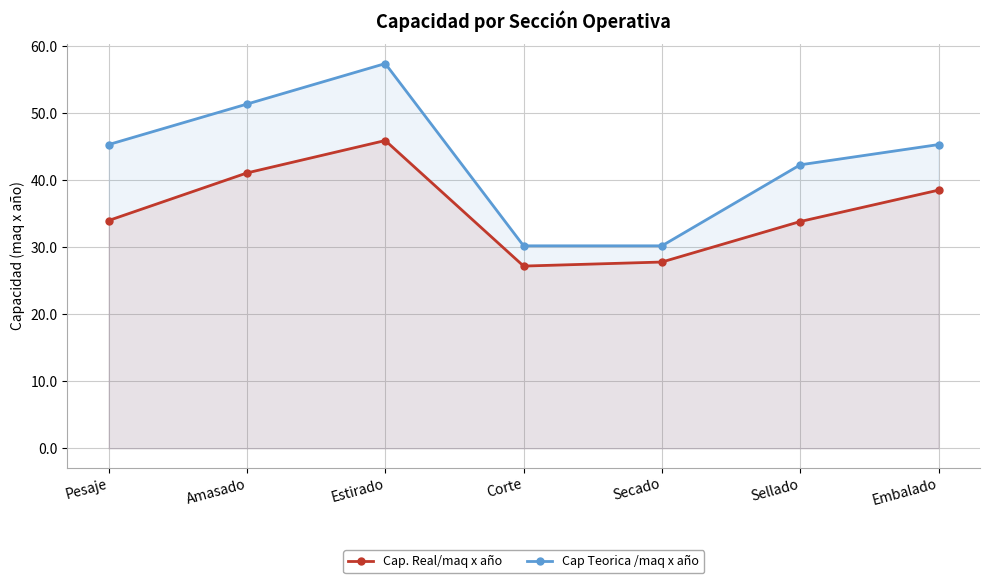

Reading right to left, extract all data points from this chart.

Cap. Real/maq x año: Embalado=38.5	Sellado=33.8	Secado=27.8	Corte=27.2	Estirado=45.9	Amasado=41.1	Pesaje=34.0
Cap Teorica /maq x año: Embalado=45.3	Sellado=42.3	Secado=30.2	Corte=30.2	Estirado=57.4	Amasado=51.4	Pesaje=45.3